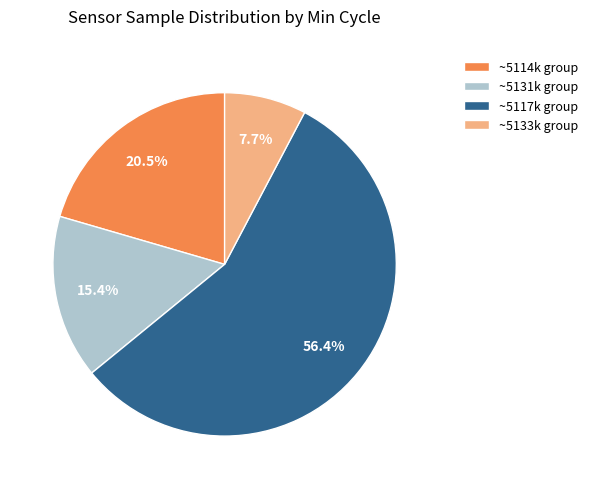

What is the largest slice in the pie chart?

~5117k group